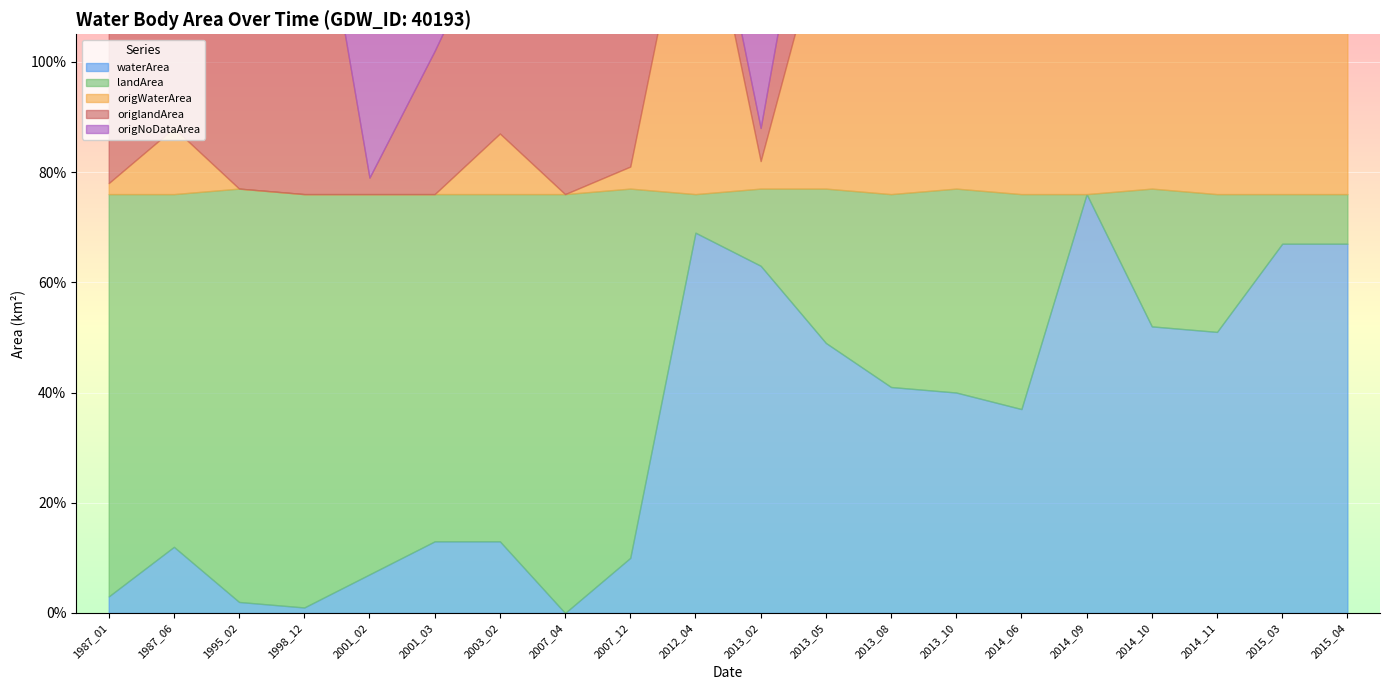

Which series has the largest total across all categories?

landArea